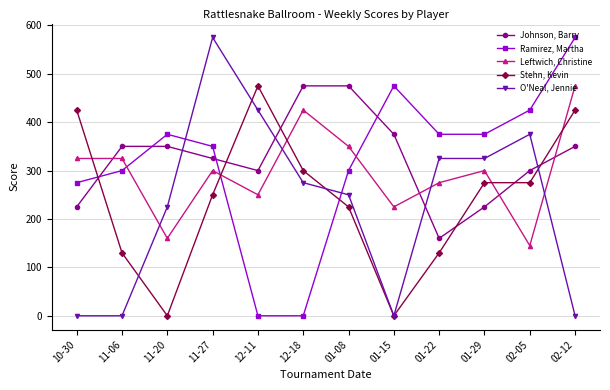

What is the sum of all Johnson, Barry values?

3910